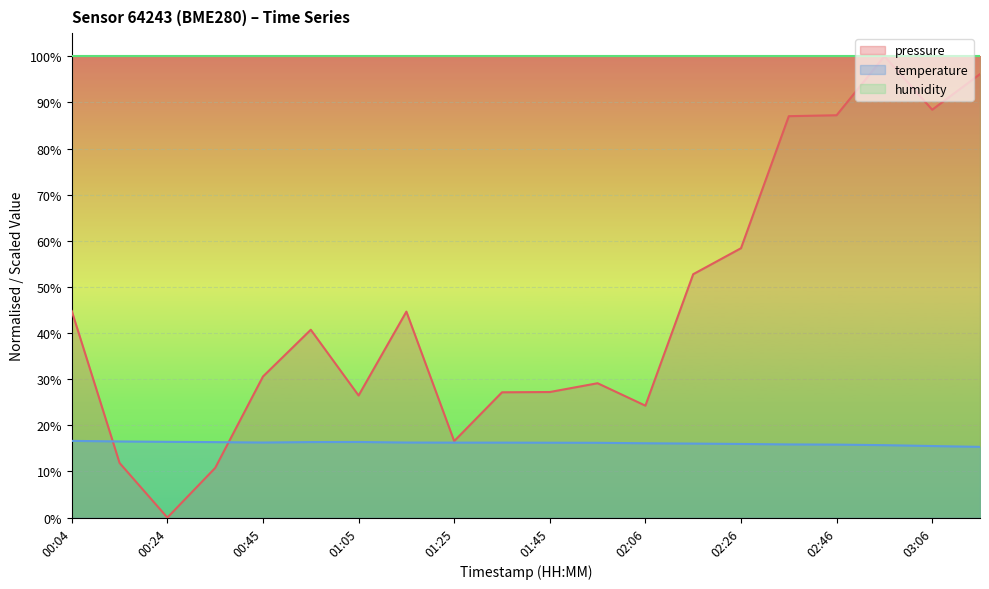

List the series in order of their overall mean, lowest first.

temperature, pressure, humidity